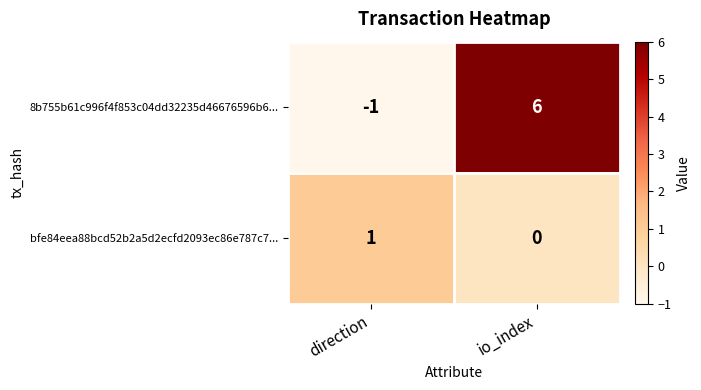

What is the total value across all series at io_index?

6